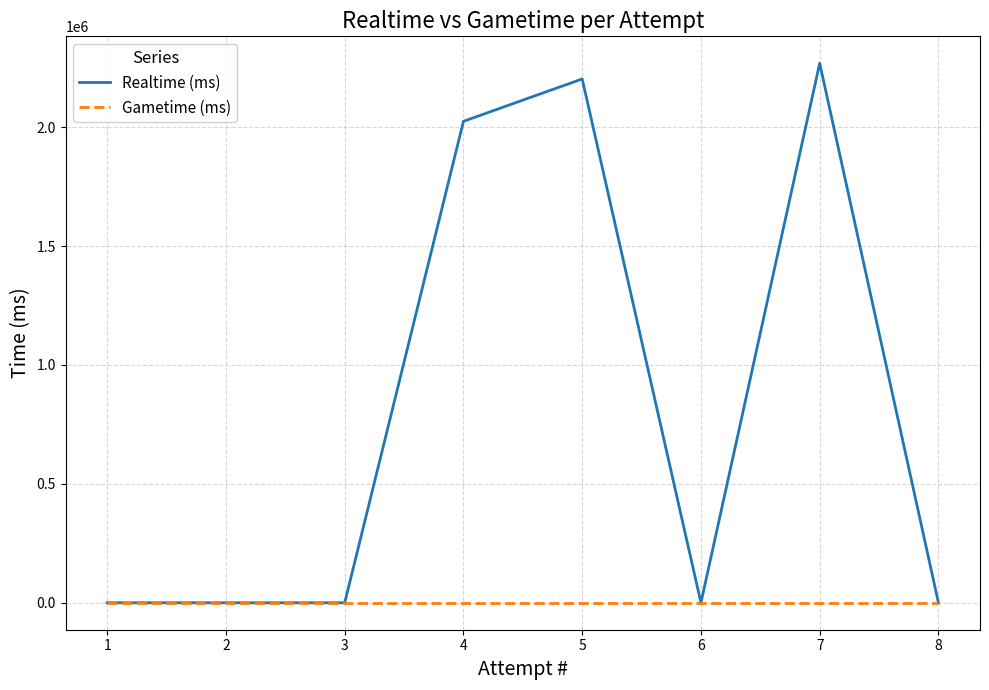

Does the chart have visible grid lines?

Yes